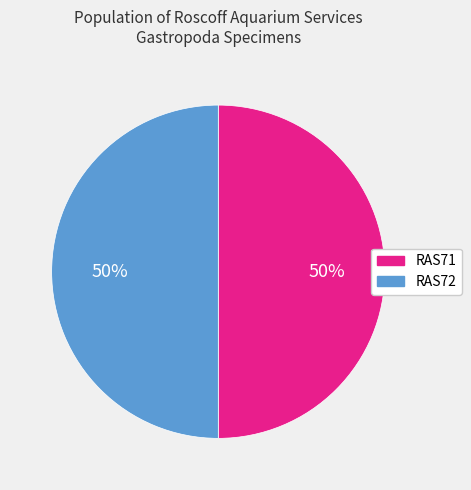

What is the ratio of the value at RAS71 to the value at RAS72?

1.0